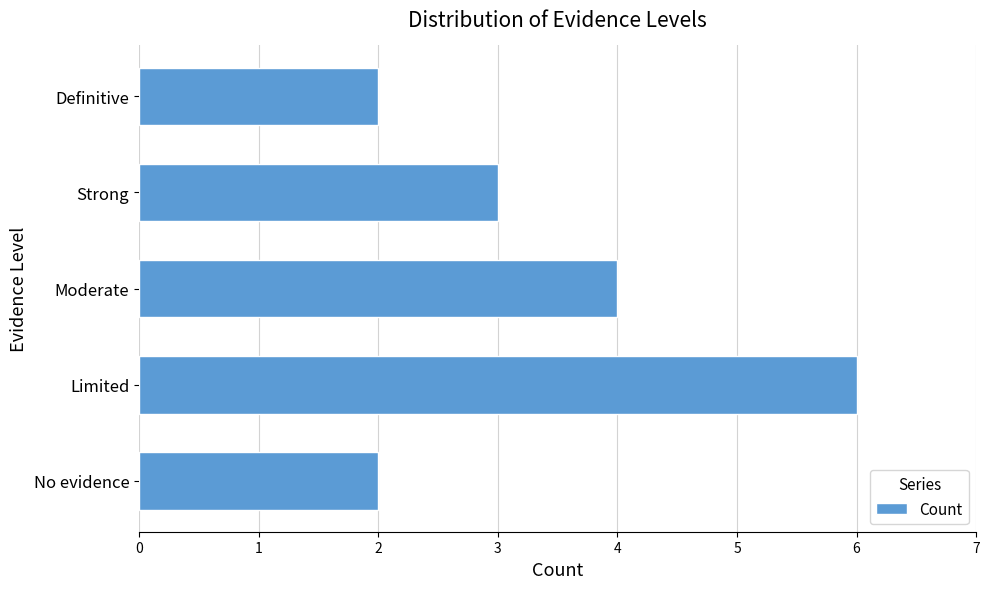

Approximately how many times larger is the value at Strong compared to No evidence?

1.5